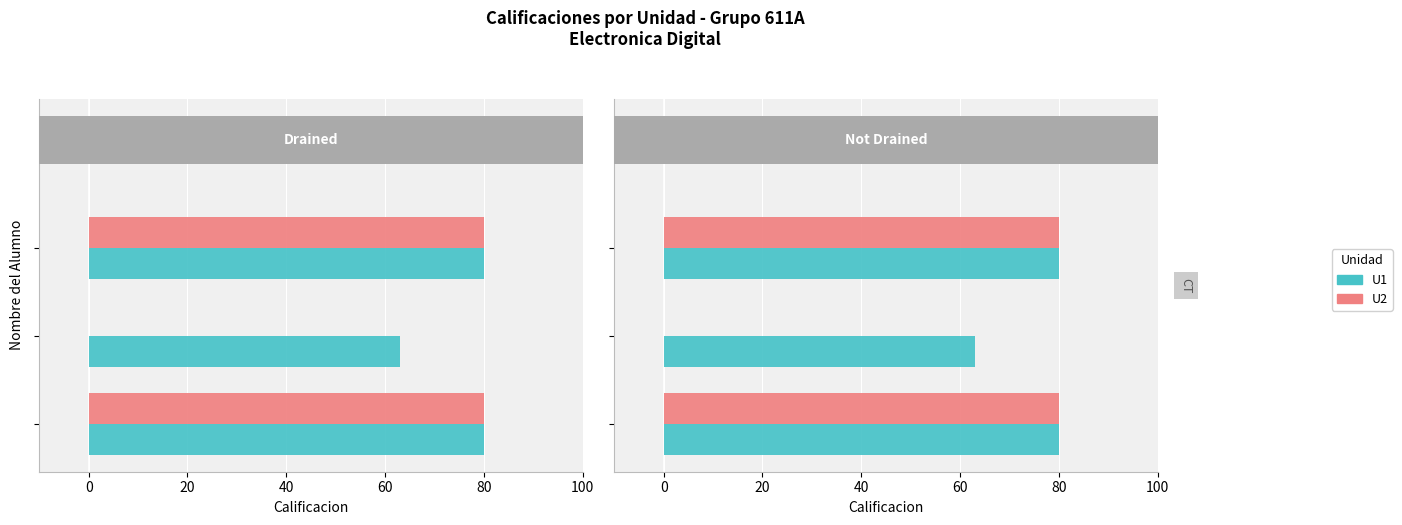

How many data points does each series have?

3